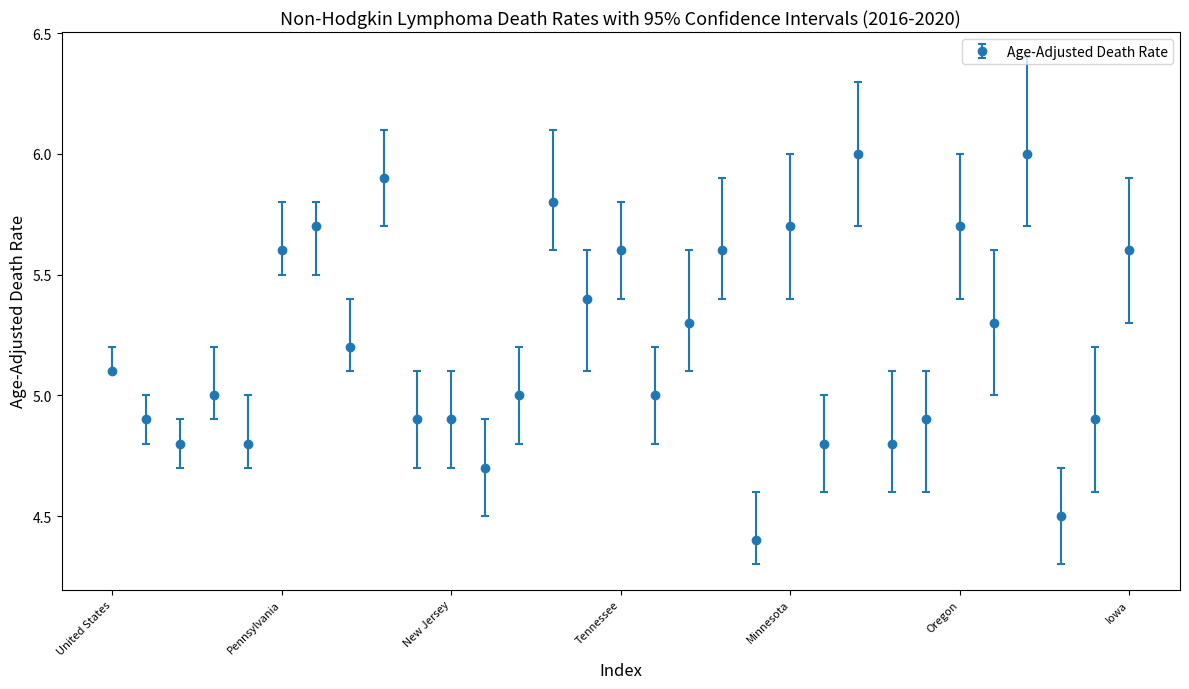

What is the difference between the second highest and second lowest values?

1.5